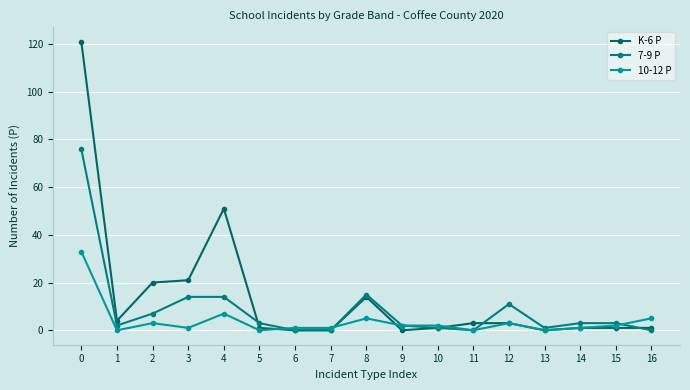

The value of 10-12 P at 9 is 1. True or false?

False